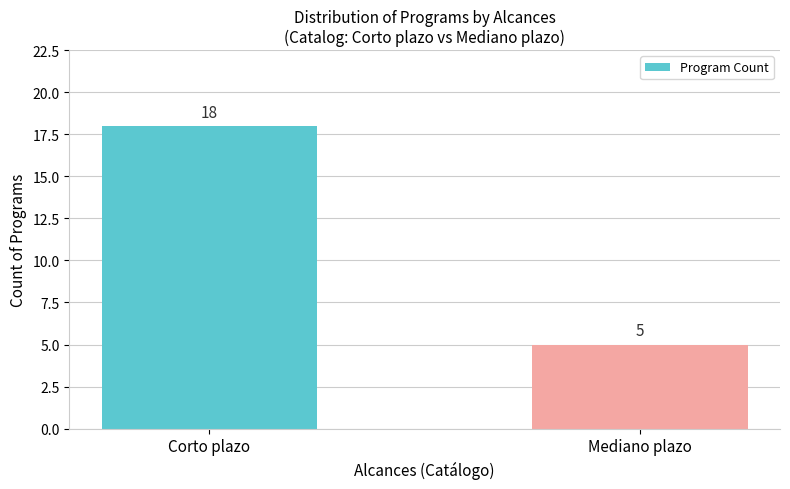

Reading left to right, transcribe all the data shown in this chart.

Corto plazo=18	Mediano plazo=5